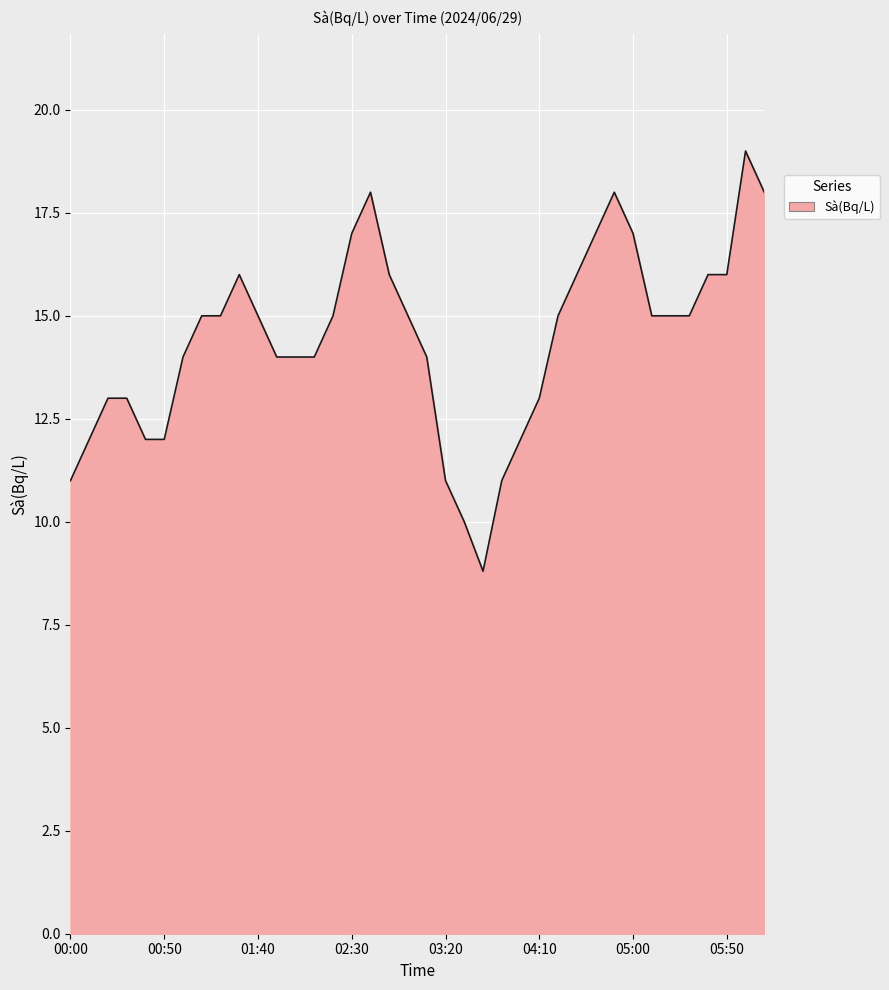

What is the maximum value shown in the chart?

19.0